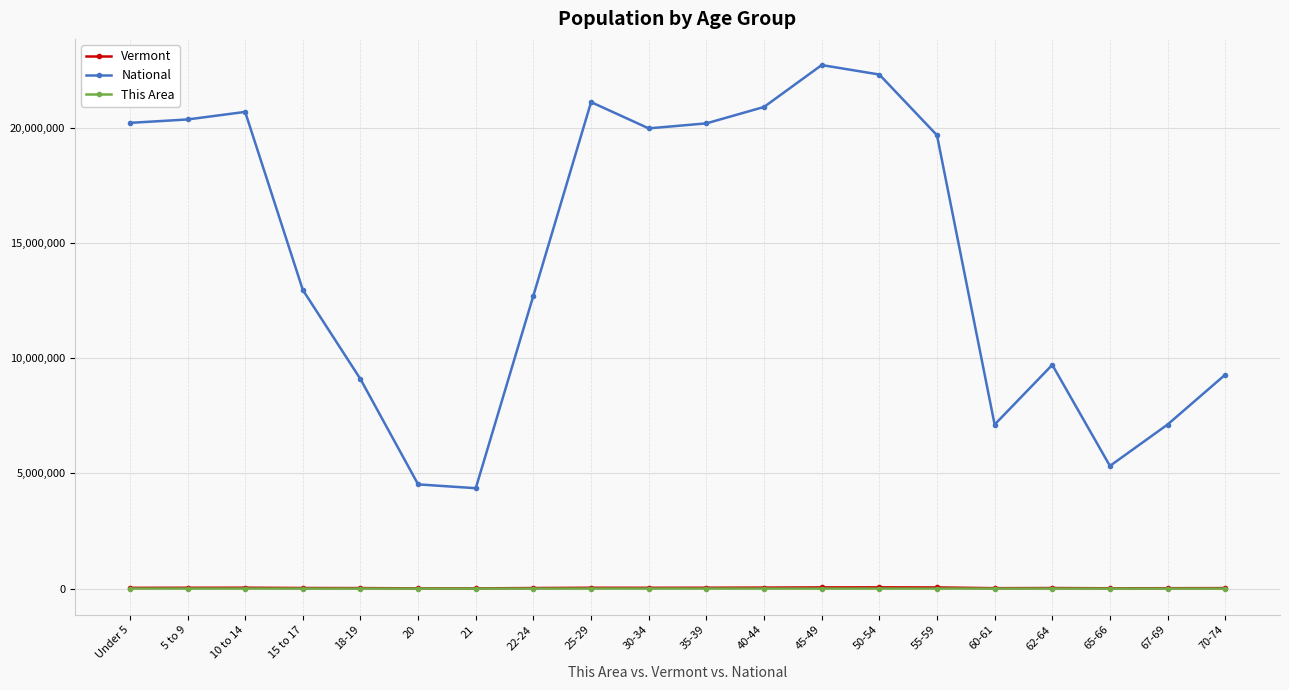

Between 10 to 14 and 60-61, which series saw the biggest shift?

National